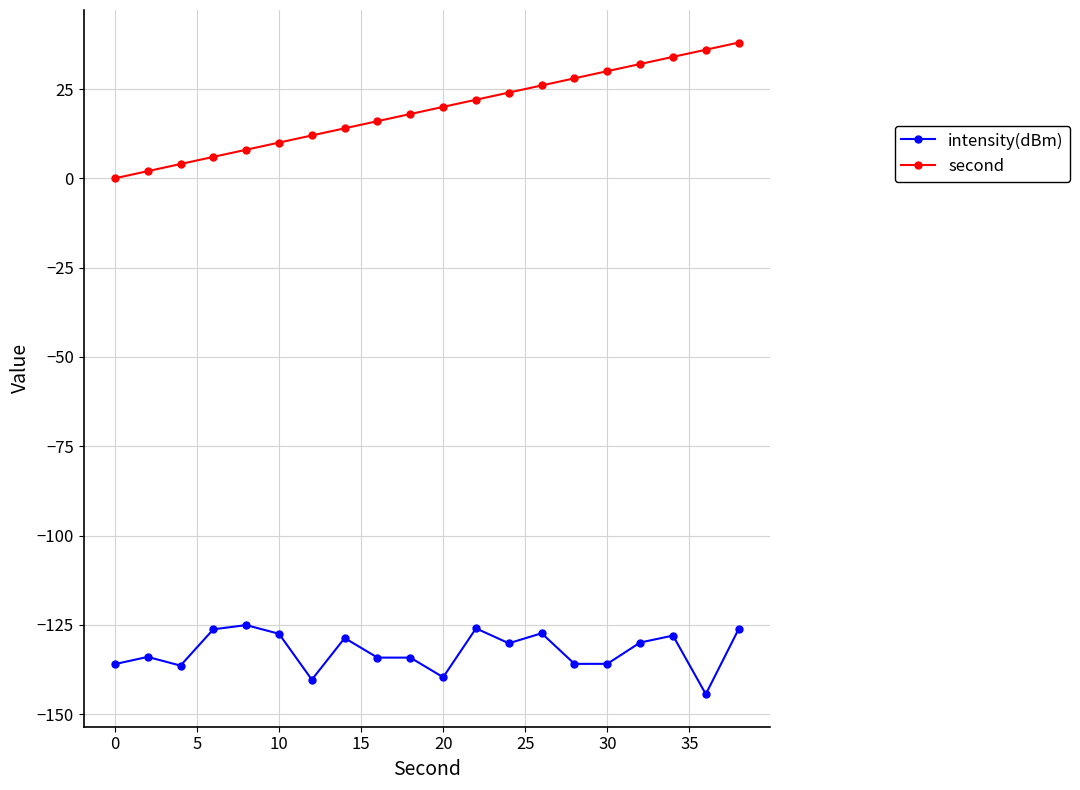

True or false: intensity(dBm) has more than 1 points higher than both neighbors.

True